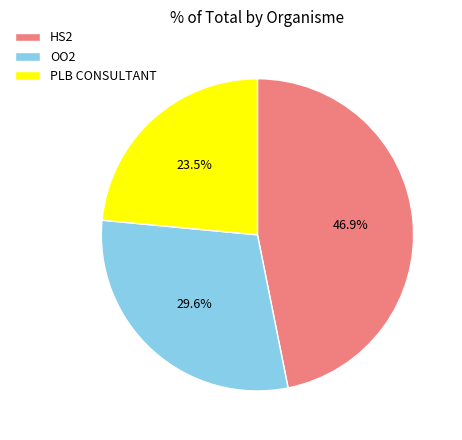

Is OO2 the majority of the pie?

No